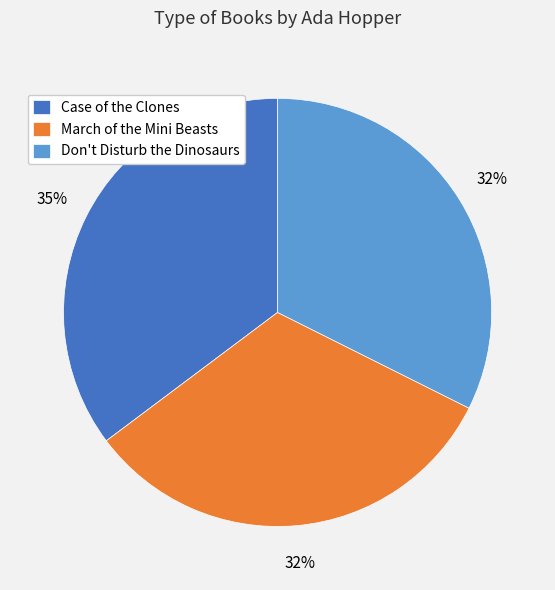

Approximately how many times larger is the value at Case of the Clones compared to March of the Mini Beasts?

1.1